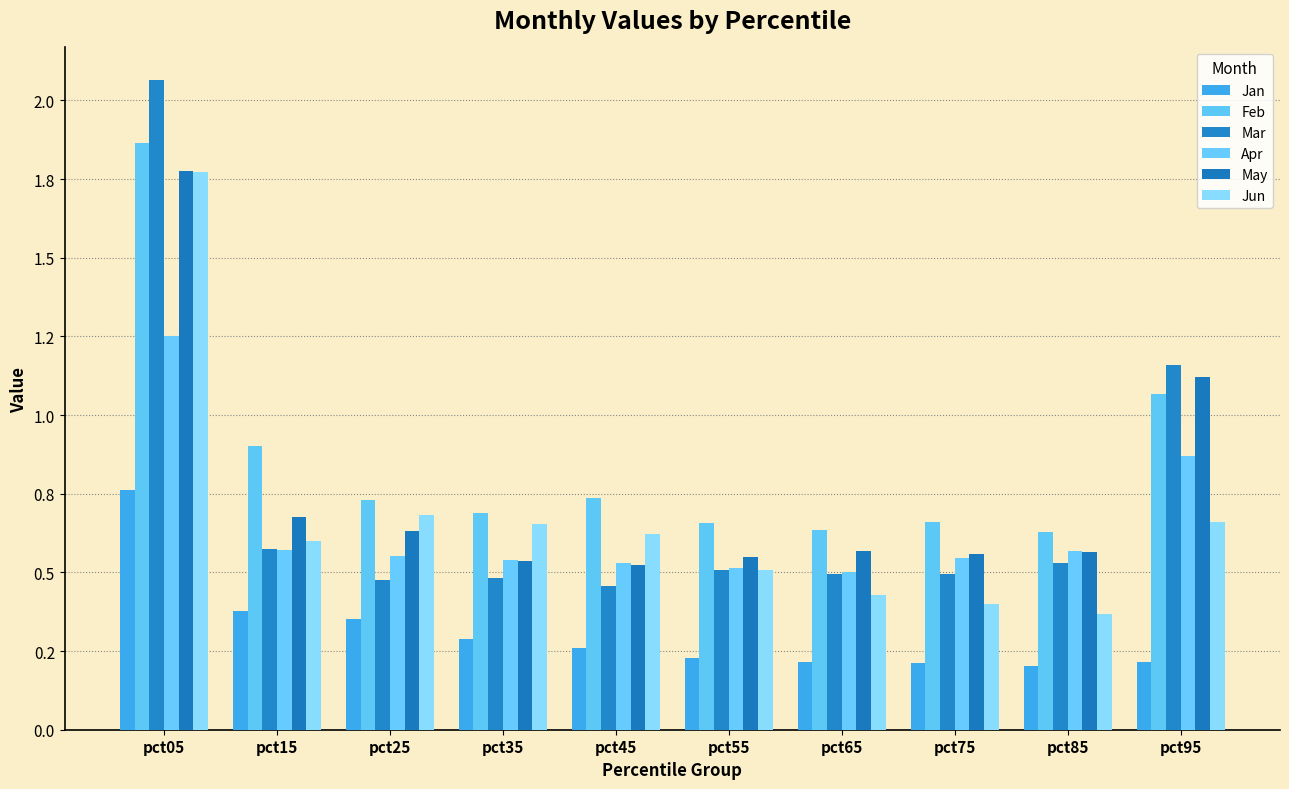

What are all the series names shown in the legend?

Jan, Feb, Mar, Apr, May, Jun